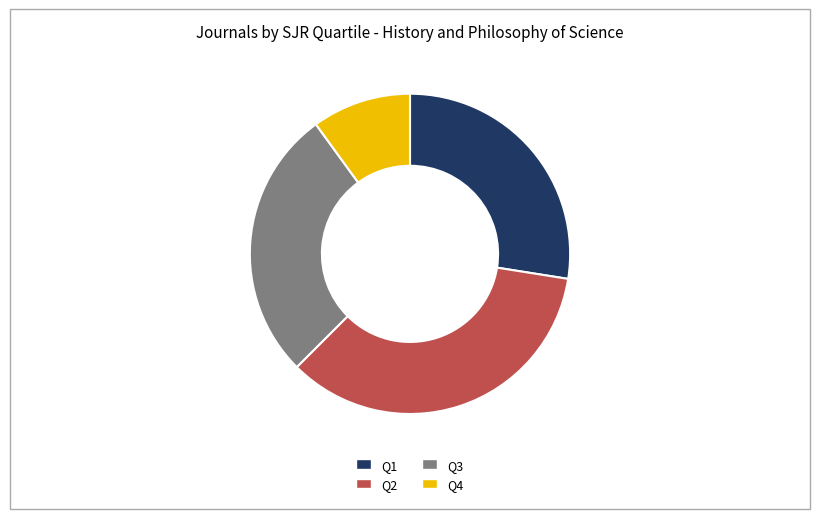

Which category has the smallest portion of the pie?

Q4